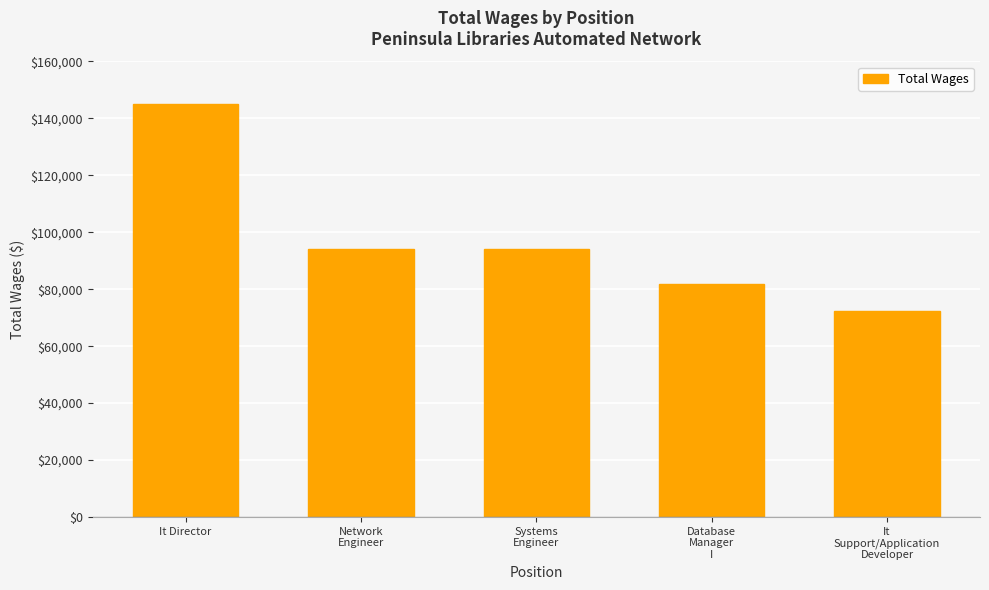

How many distinct data groups are displayed?

1